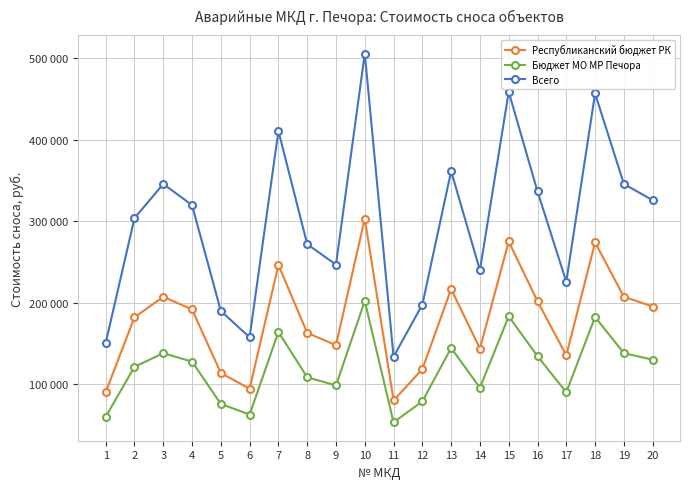

True or false: Всего has more than 2 points higher than both neighbors.

True